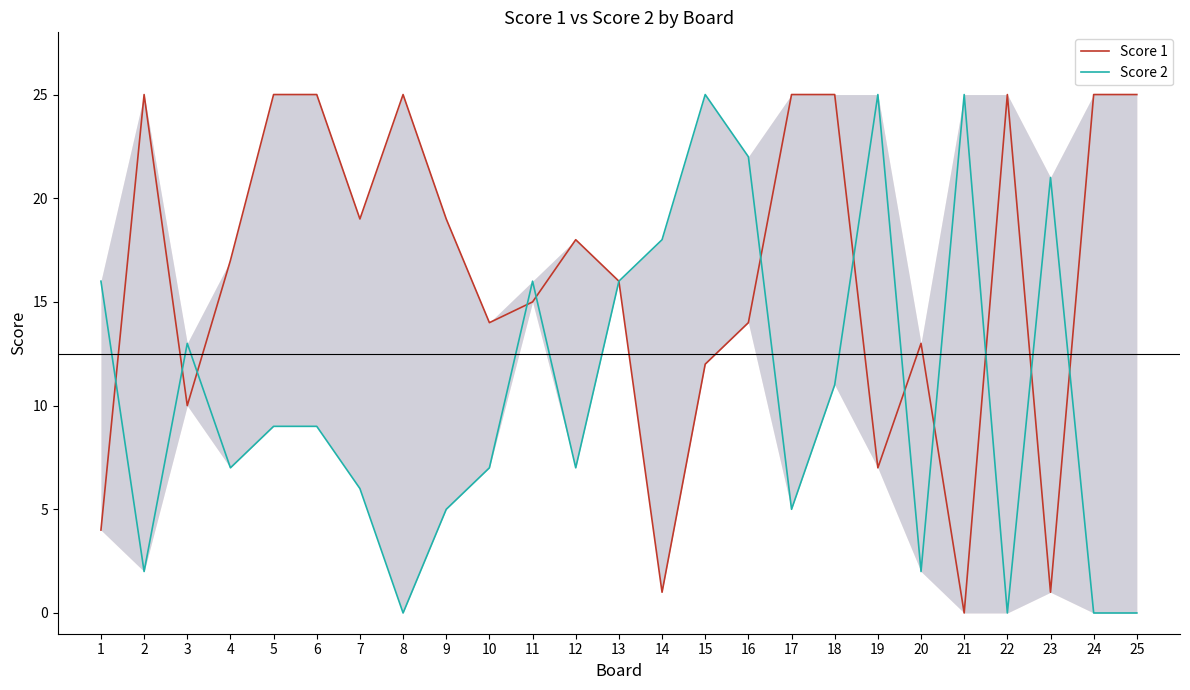

How many interior local peaks does the Score 2 series have?

6